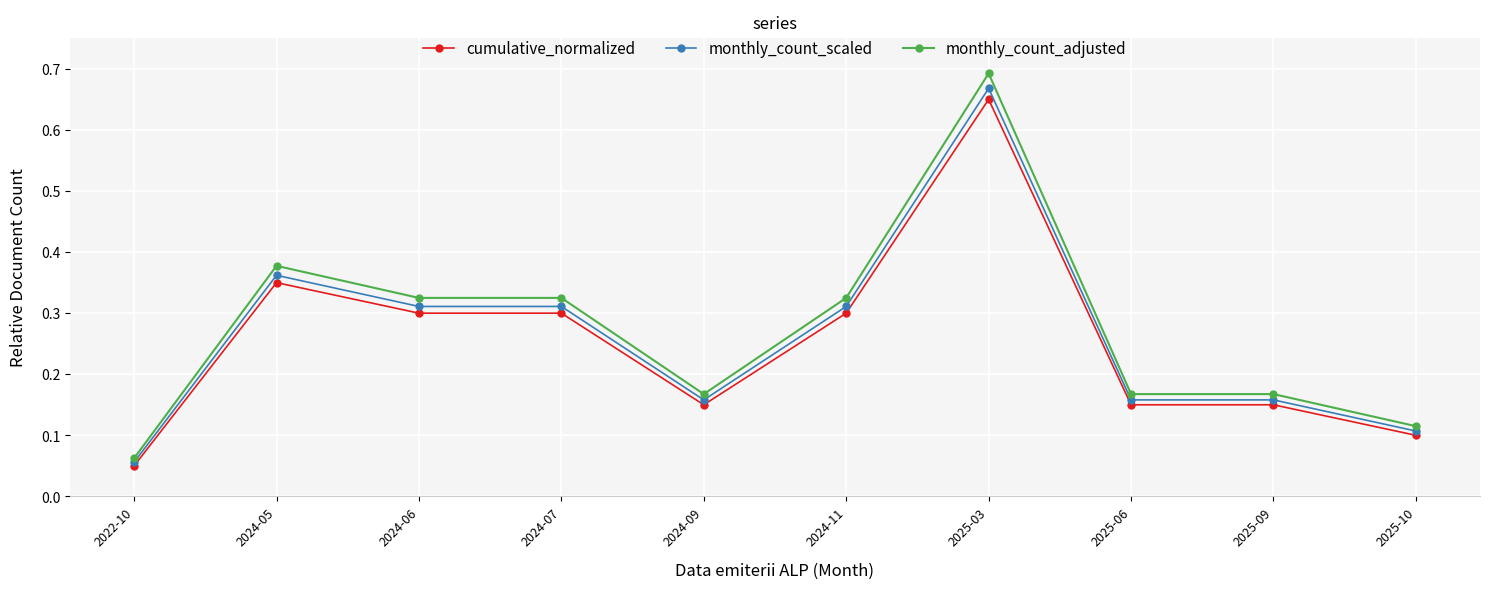

The value of cumulative_normalized at 2024-11 is 0.5. True or false?

False